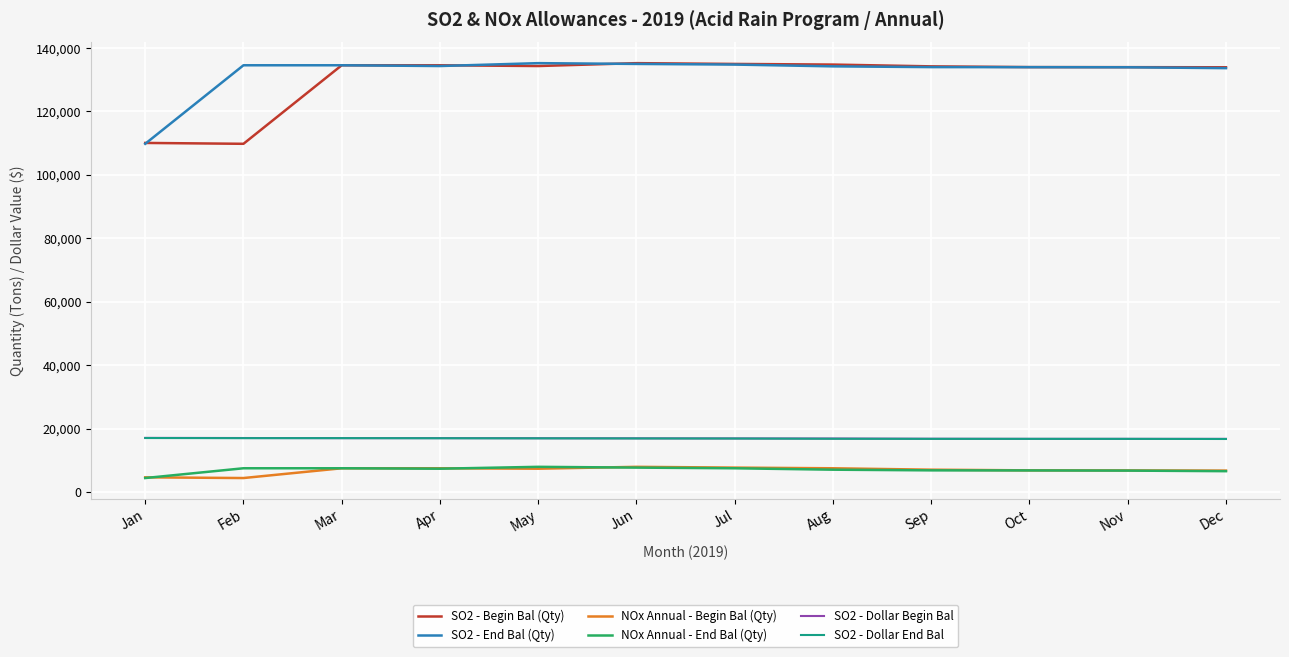

Is it true that SO2 - Dollar End Bal equals 7500.5 at Apr?

False